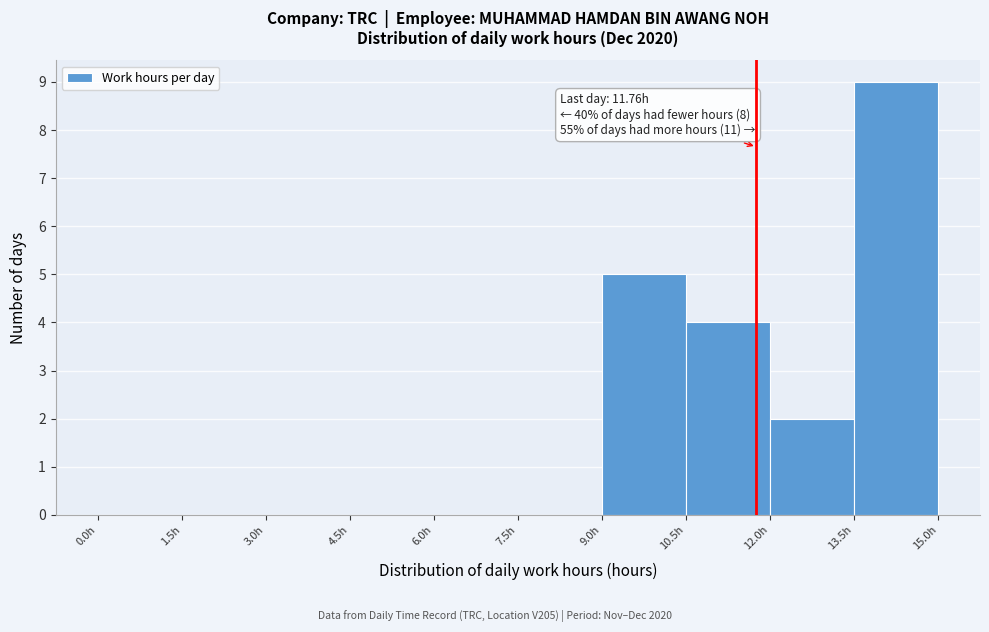

Which range on the x-axis has the tallest bar?

13.5 to 15.0